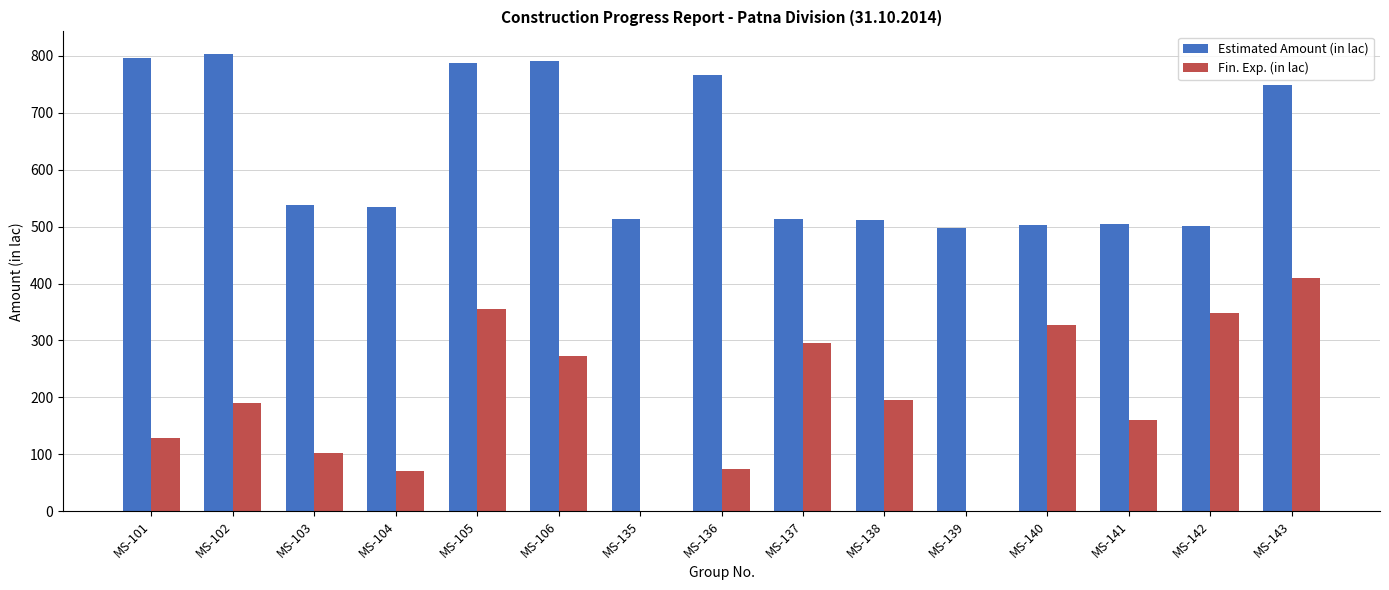

How many groups of bars are there?

15